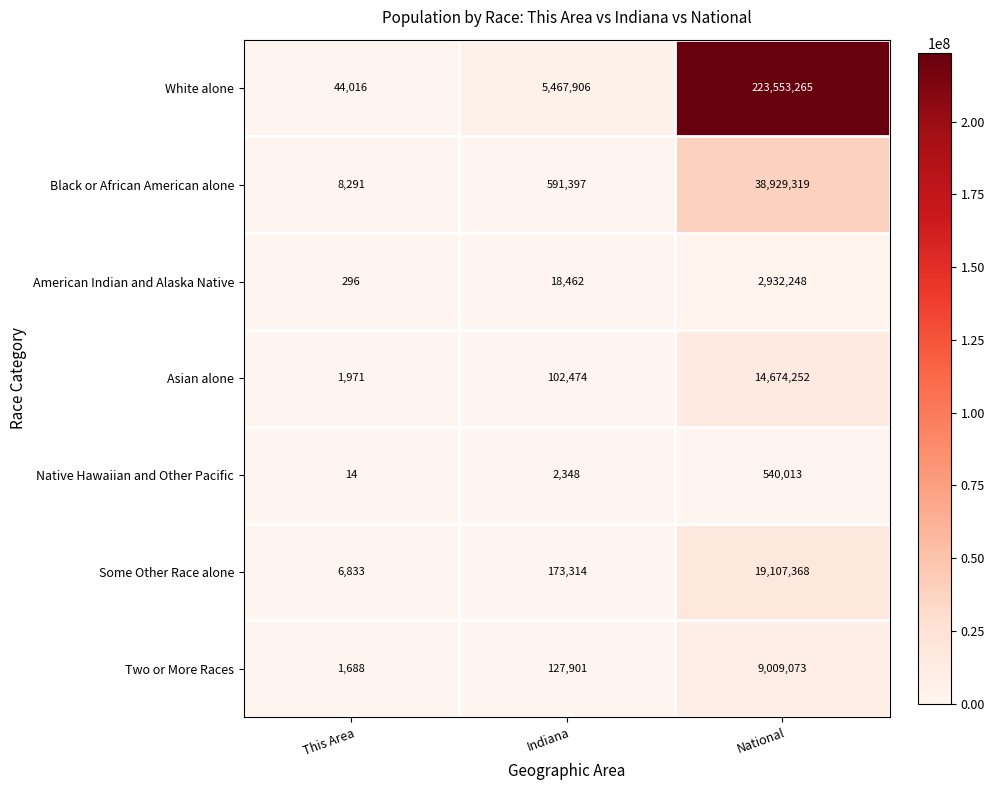

Reading left to right, what are all the values shown in this chart?

White alone: This Area=44016	Indiana=5467906	National=223553265
Black or African American alone: This Area=8291	Indiana=591397	National=38929319
American Indian and Alaska Native: This Area=296	Indiana=18462	National=2932248
Asian alone: This Area=1971	Indiana=102474	National=14674252
Native Hawaiian and Other Pacific: This Area=14	Indiana=2348	National=540013
Some Other Race alone: This Area=6833	Indiana=173314	National=19107368
Two or More Races: This Area=1688	Indiana=127901	National=9009073